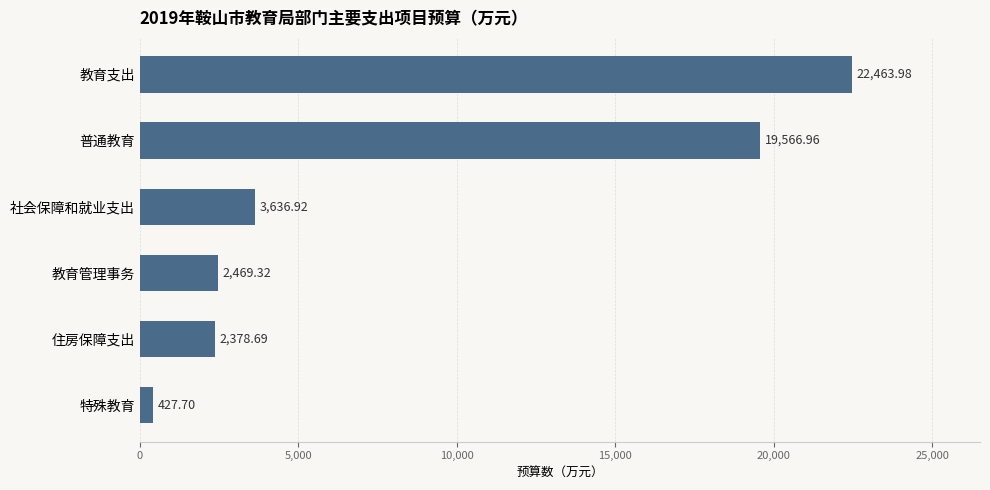

Where is the data nearest to the value 11445?

社会保障和就业支出